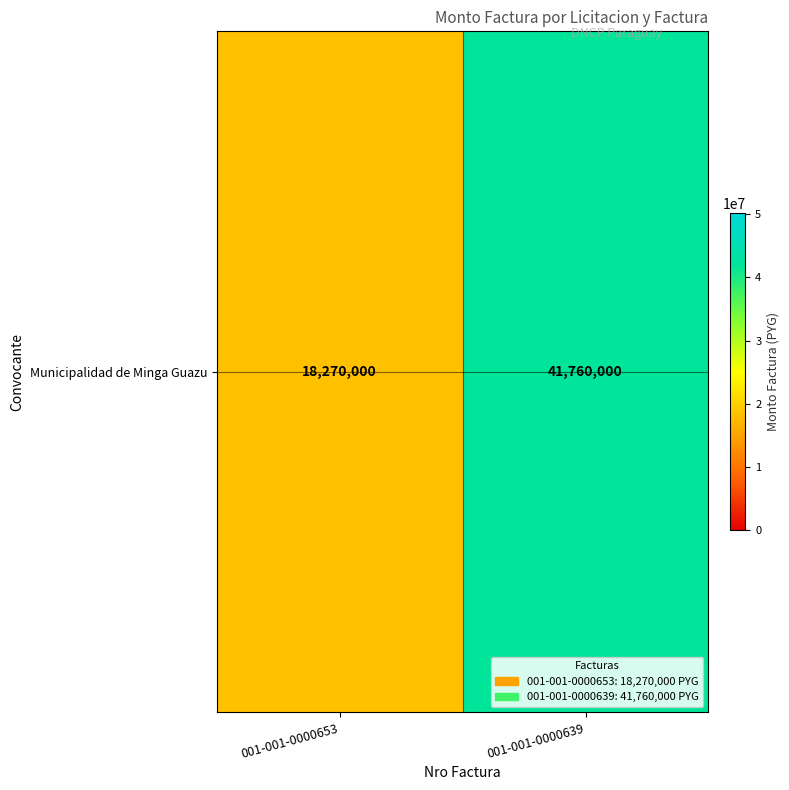

Reading left to right, what are all the values shown in this chart?

001-001-0000653=18270000	001-001-0000639=41760000